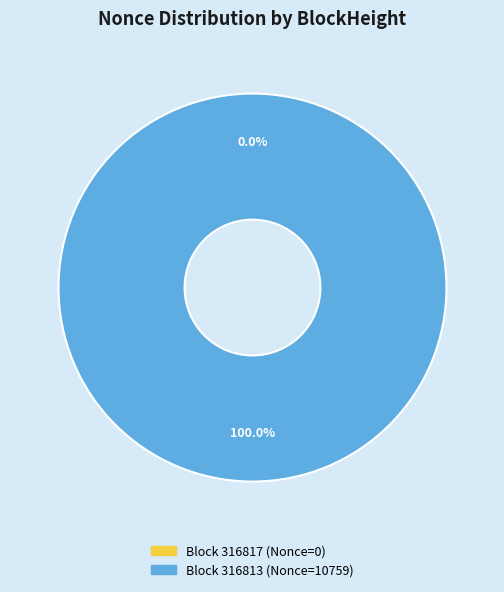

Between 316813 and 316817, which is larger?

316813